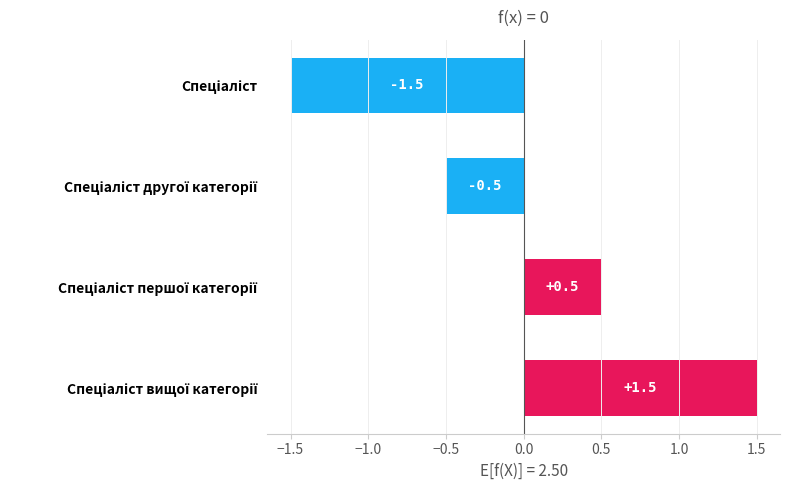

What is the value of the 3rd bar from the top?

0.5